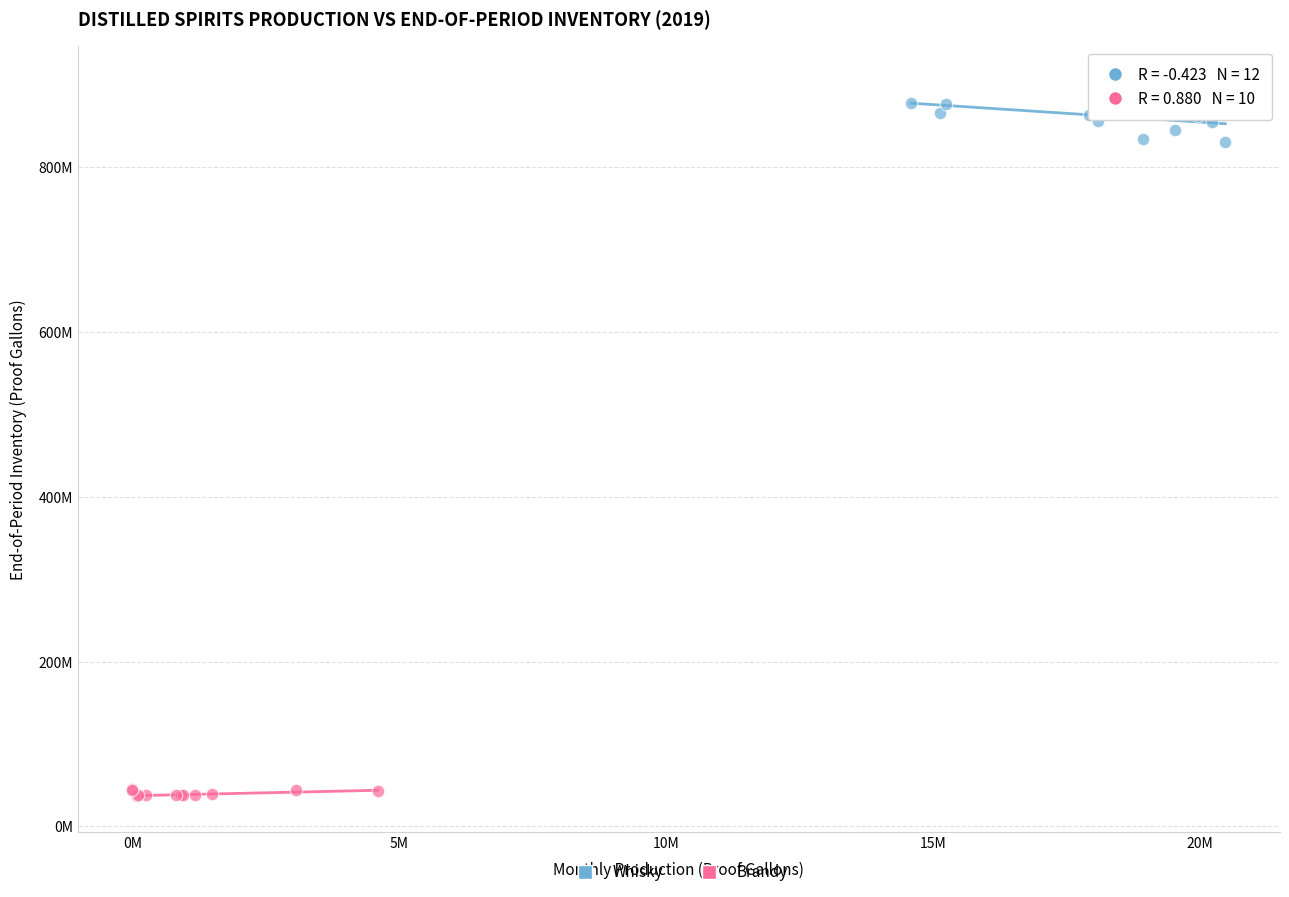

What are all the series names shown in the legend?

Whisky, Brandy